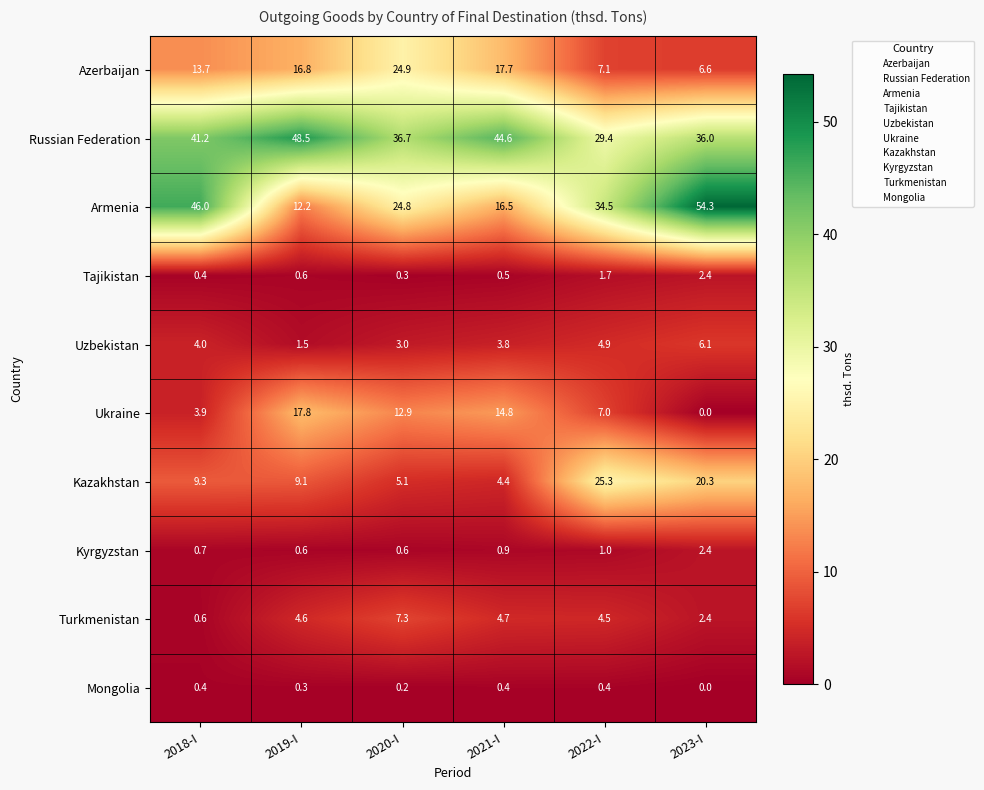

What is the difference between the highest and lowest values at 2023-I?

54.3